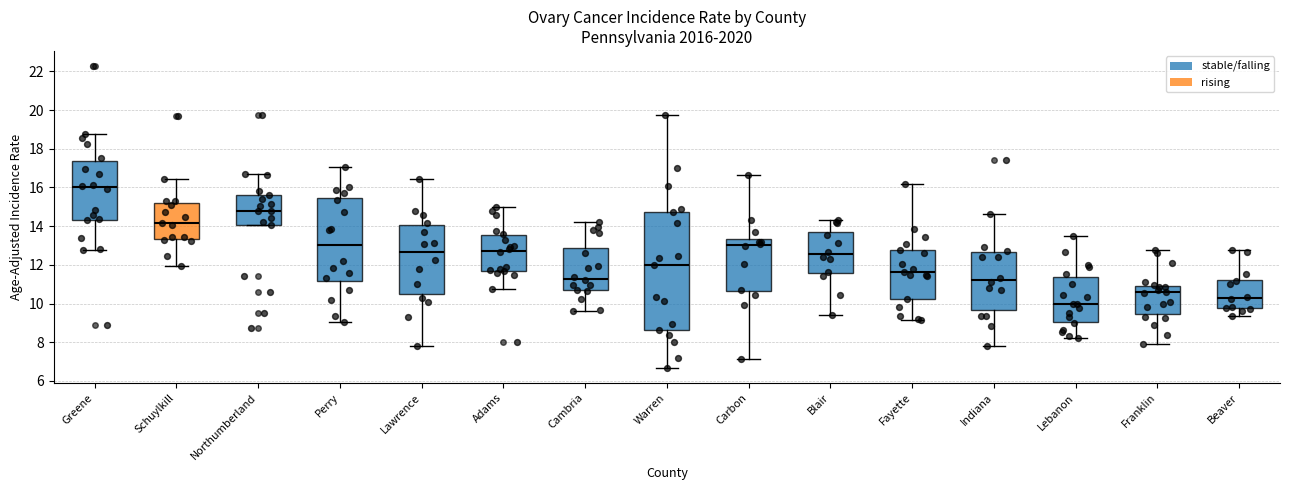

Which box is the tallest, from its lower edge to its upper edge?

Warren